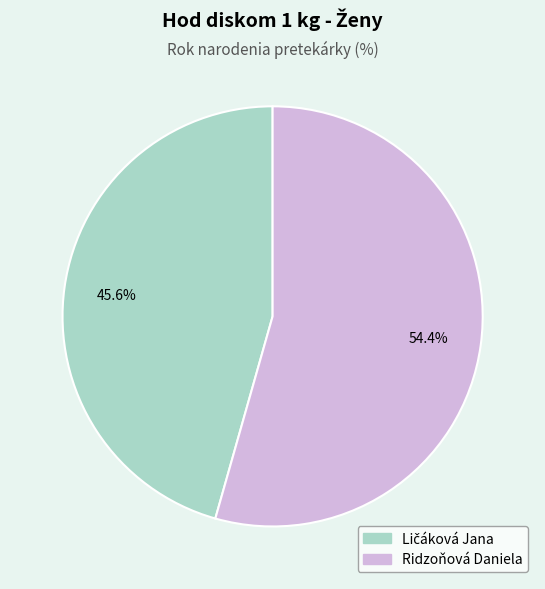

Which slice is the largest?

Ridzoňová Daniela